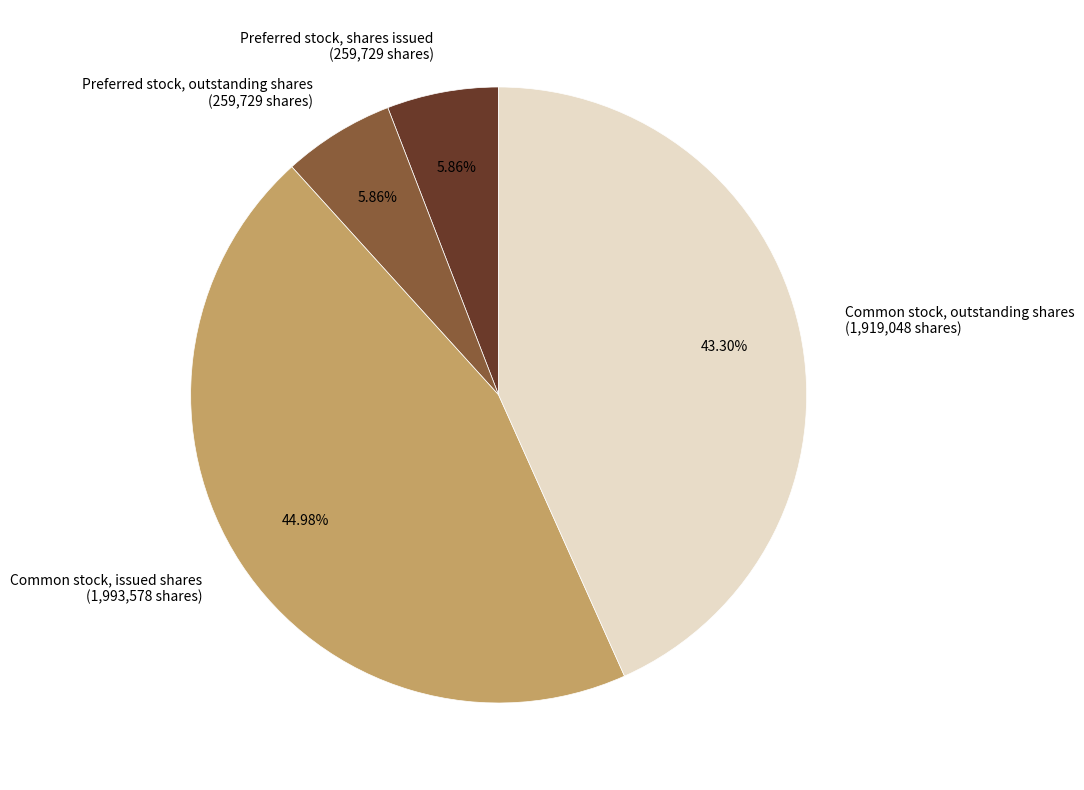

How many slices are in this pie chart?

4